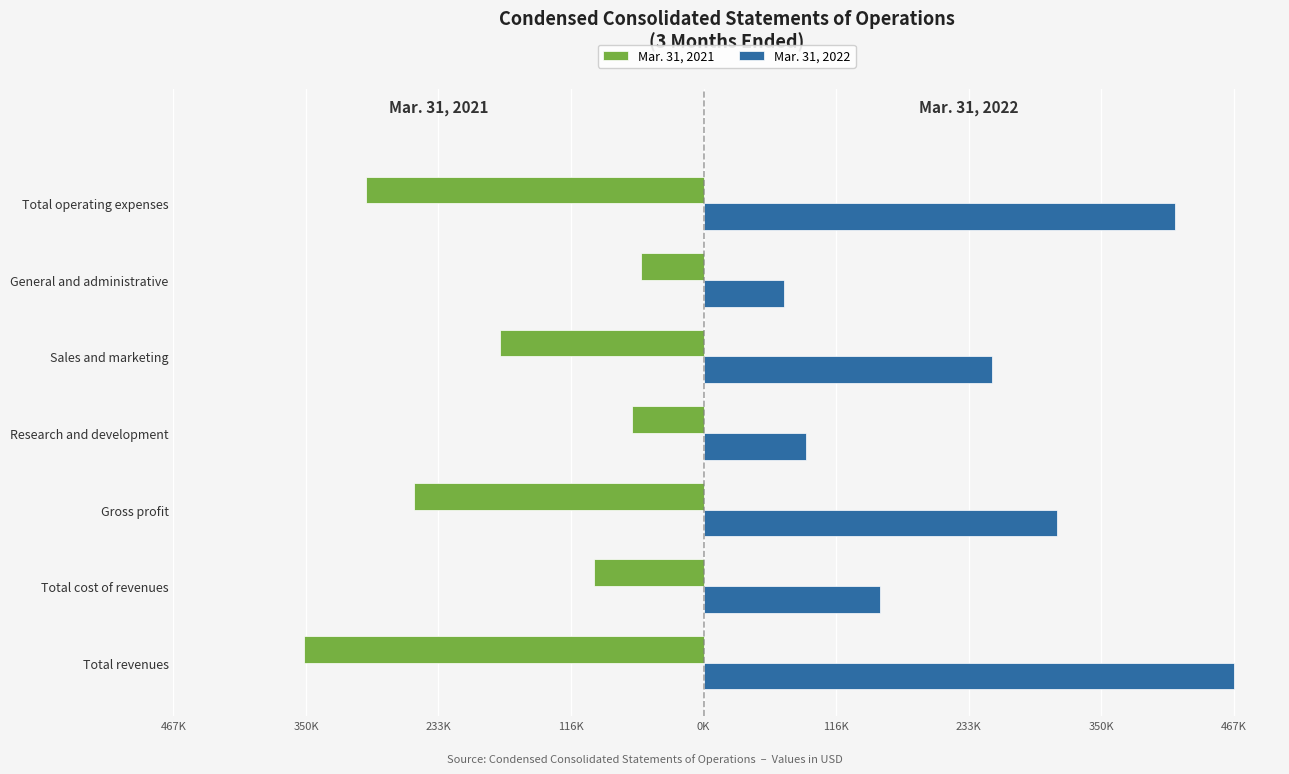

What are all the series names shown in the legend?

Mar. 31, 2021, Mar. 31, 2022